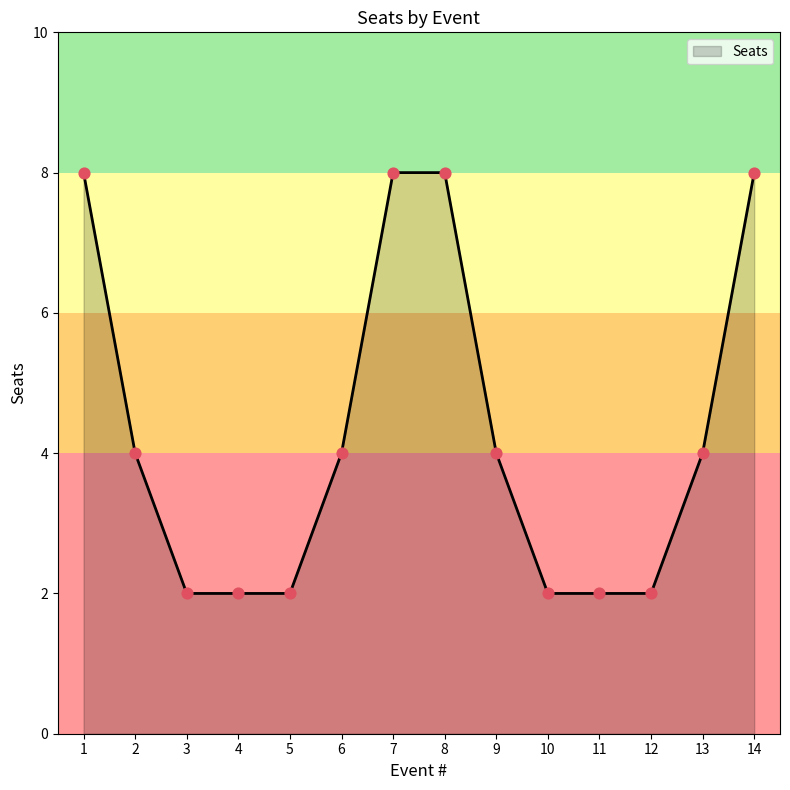

Between 3 and 1, which is larger?

1